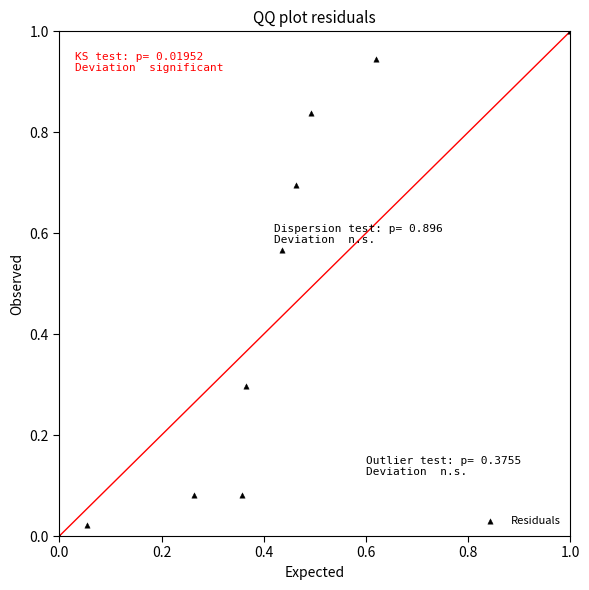

What is the range of Y values (max minus min)?

1.0